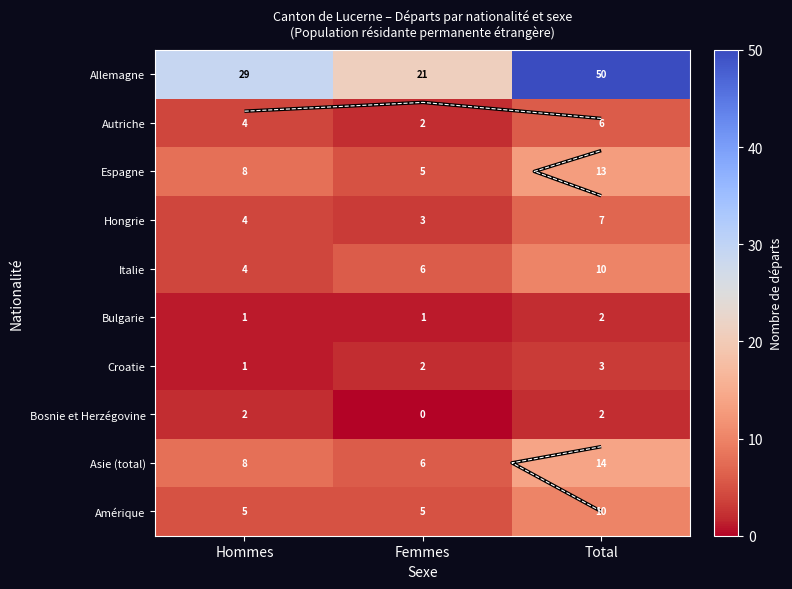

What is the difference between the maximum and minimum values in the Autriche series?

4